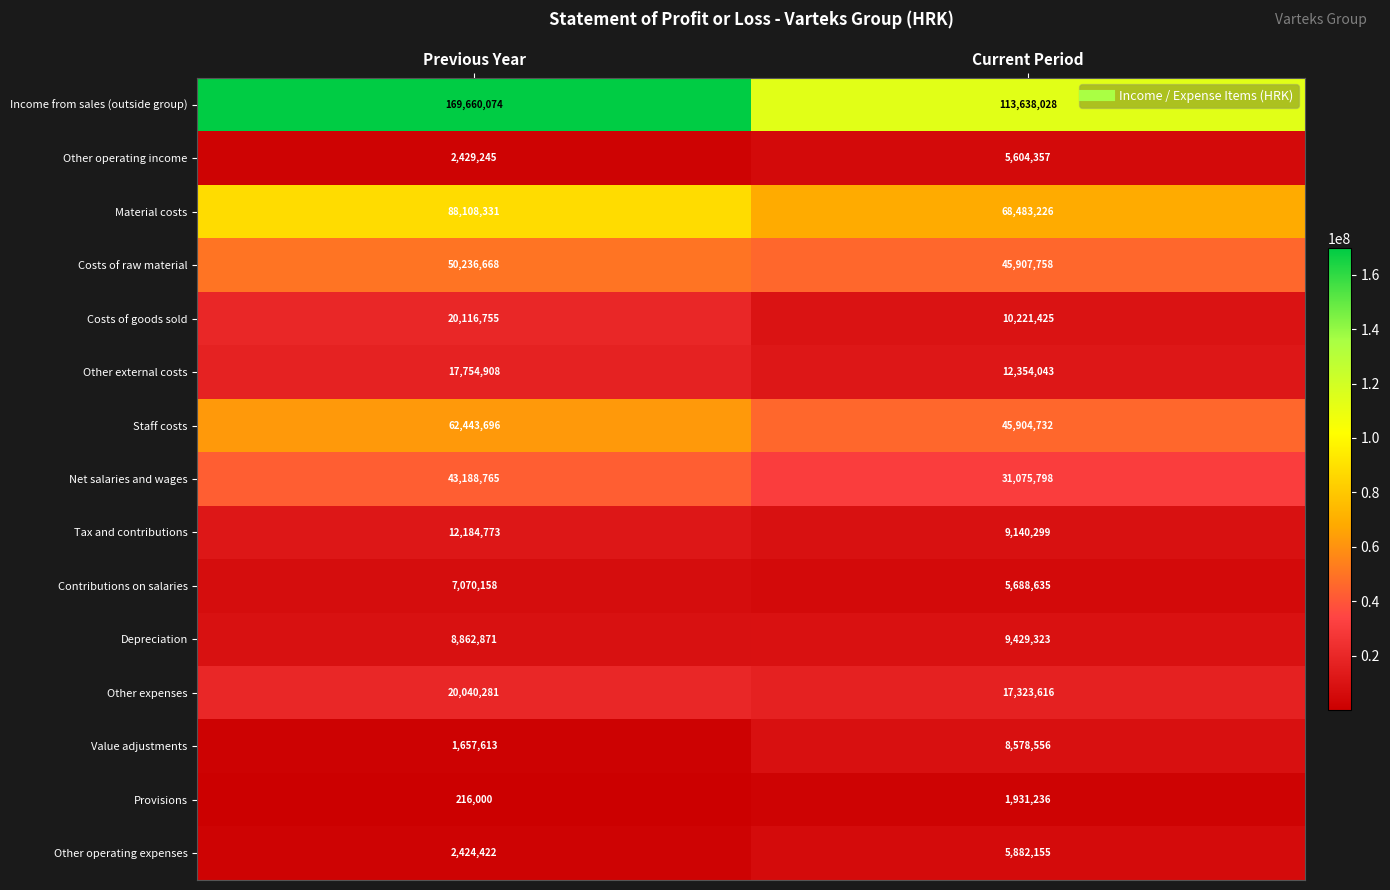

List the series in order of their peak value, highest first.

Income from sales (outside group), Material costs, Staff costs, Costs of raw material, Net salaries and wages, Costs of goods sold, Other expenses, Other external costs, Tax and contributions, Depreciation, Value adjustments, Contributions on salaries, Other operating expenses, Other operating income, Provisions